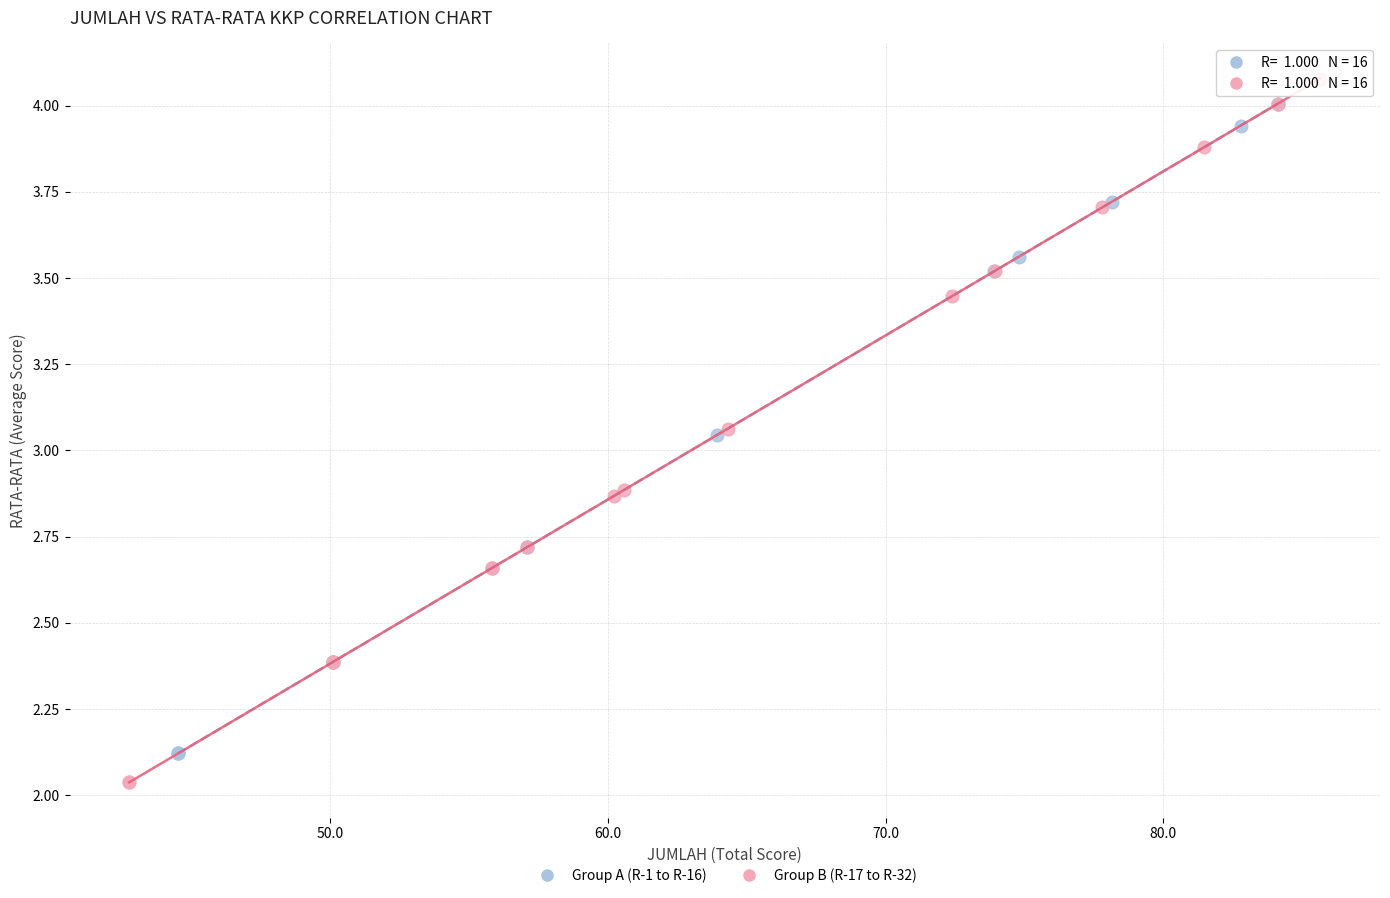

Which series has the largest Y range (max minus min)?

Group B (R-17 to R-32)